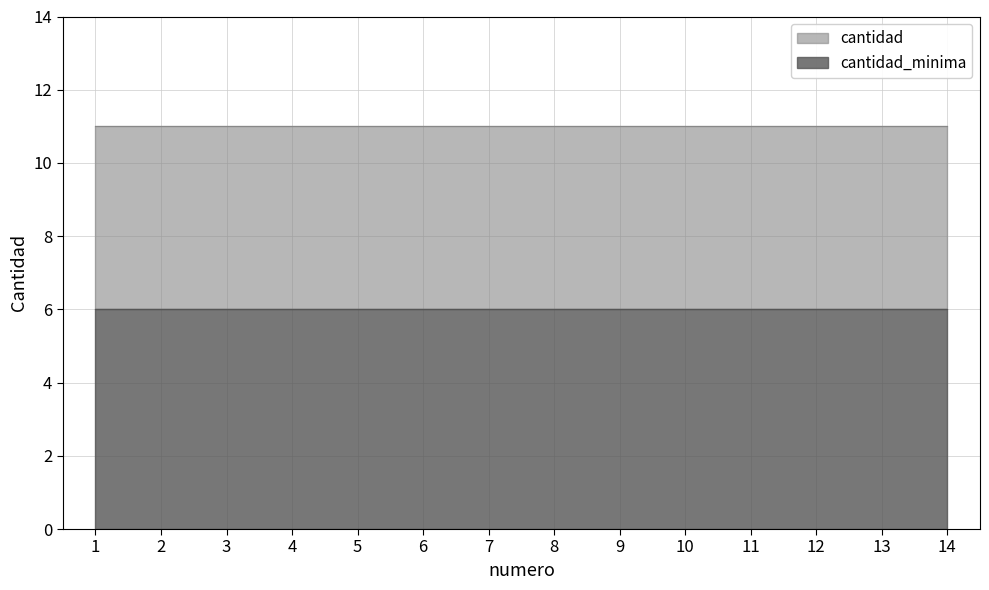

Reading right to left, what are all the values shown in this chart?

cantidad_minima: 6	6	6	6	6	6	6	6	6	6	6	6	6	6
cantidad: 11	11	11	11	11	11	11	11	11	11	11	11	11	11